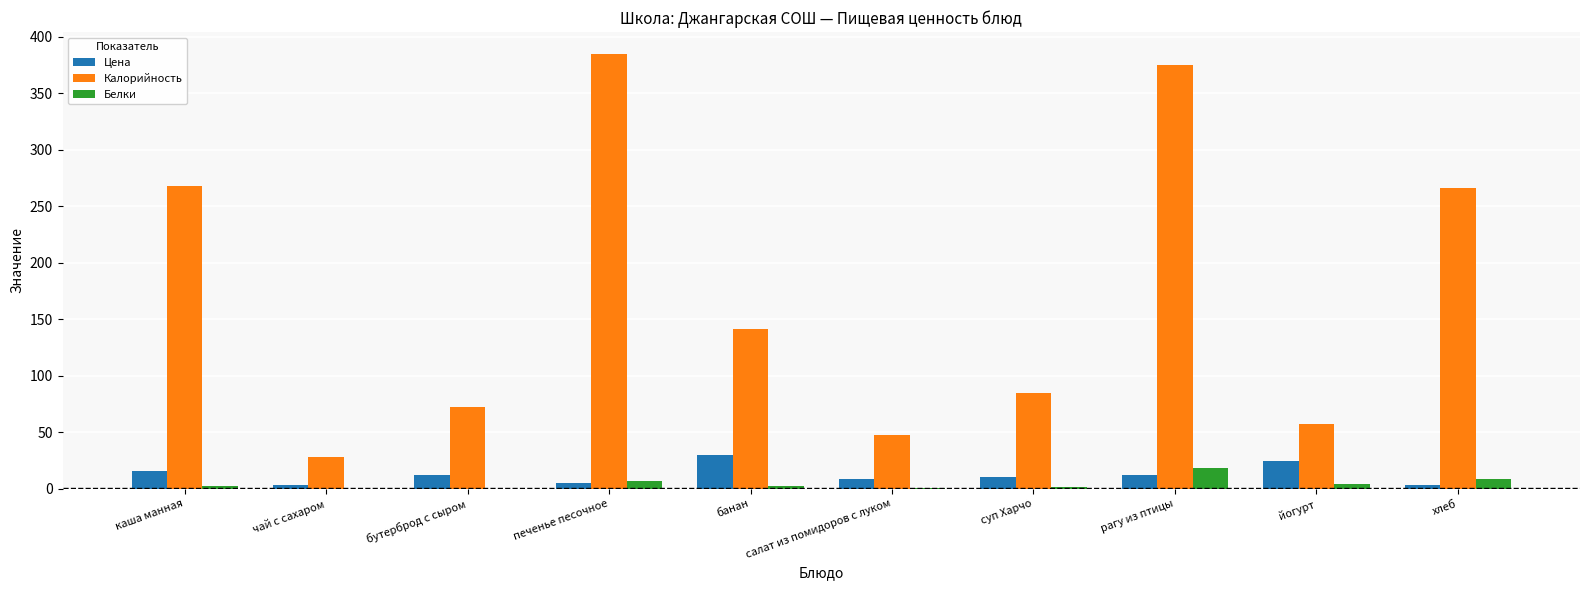

What is the approximate value of Цена at бутерброд с сыром?

12.6